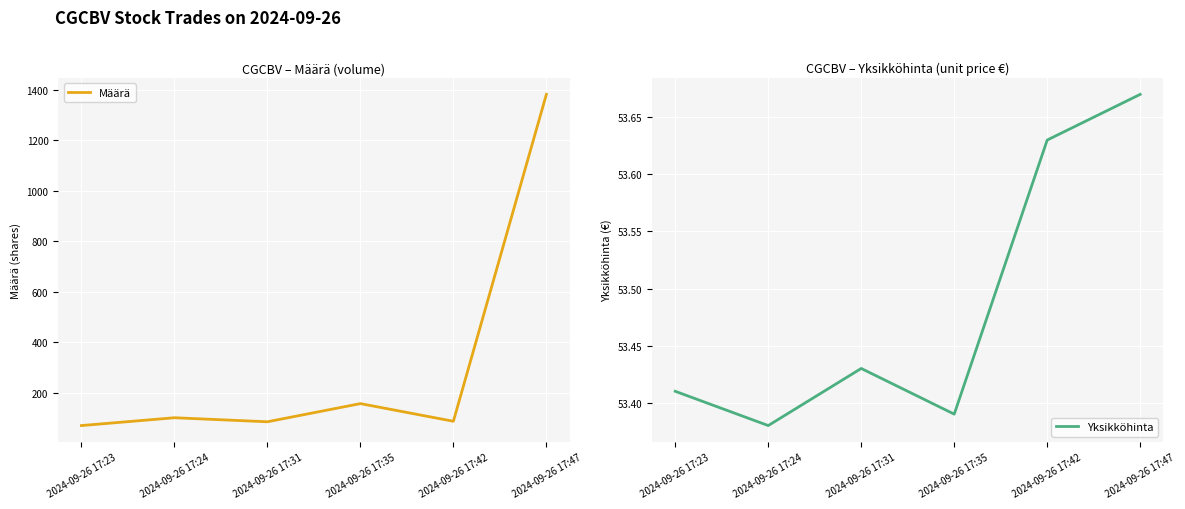

Between 2024-09-26 17:42 and 2024-09-26 17:24, which is larger?

2024-09-26 17:24